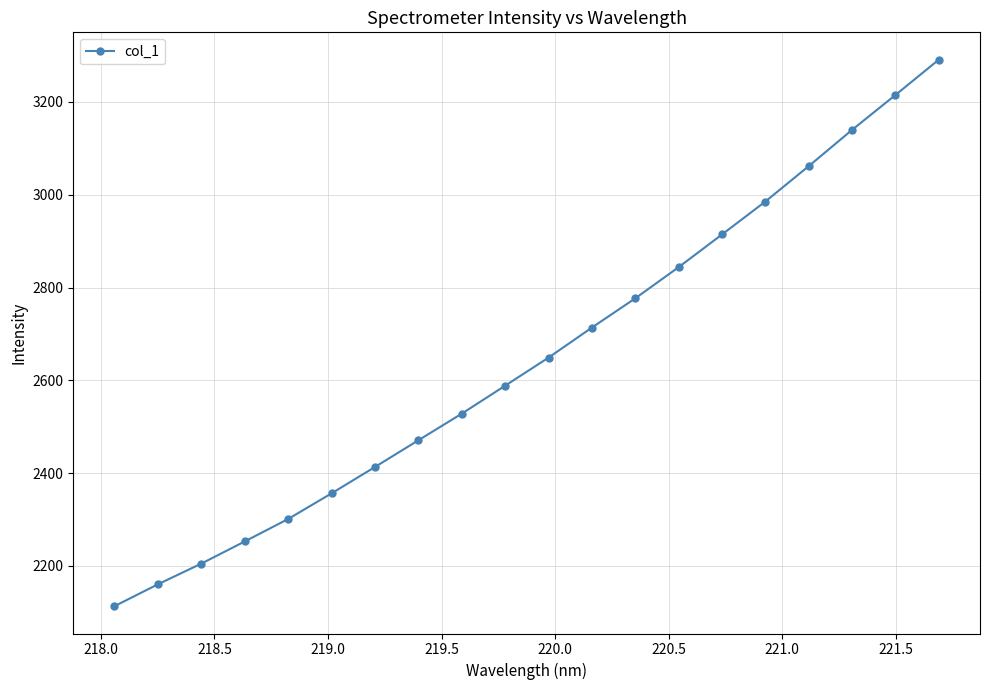

Does the chart display data point markers on the line(s)?

Yes